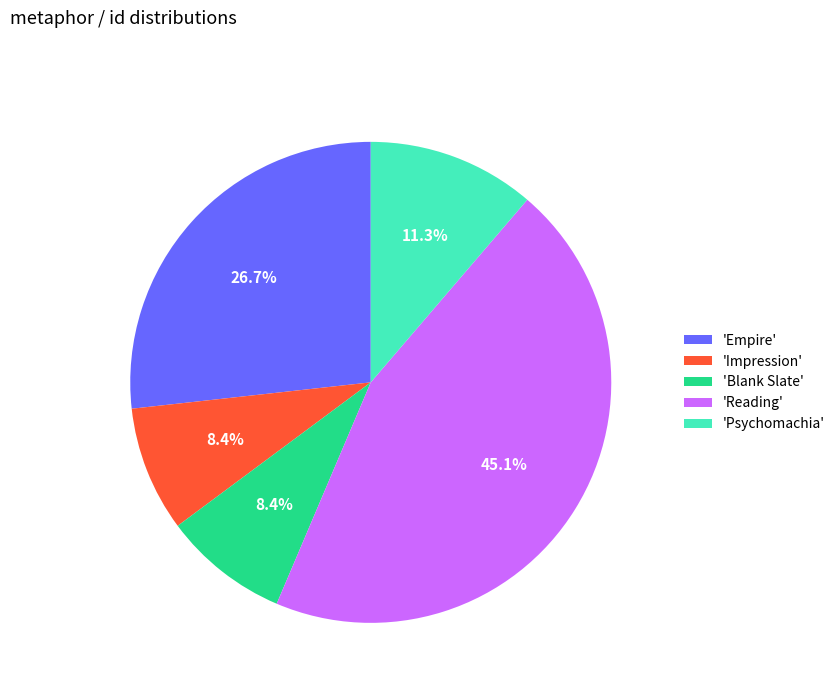

Which category has the biggest portion of the pie?

'Reading'